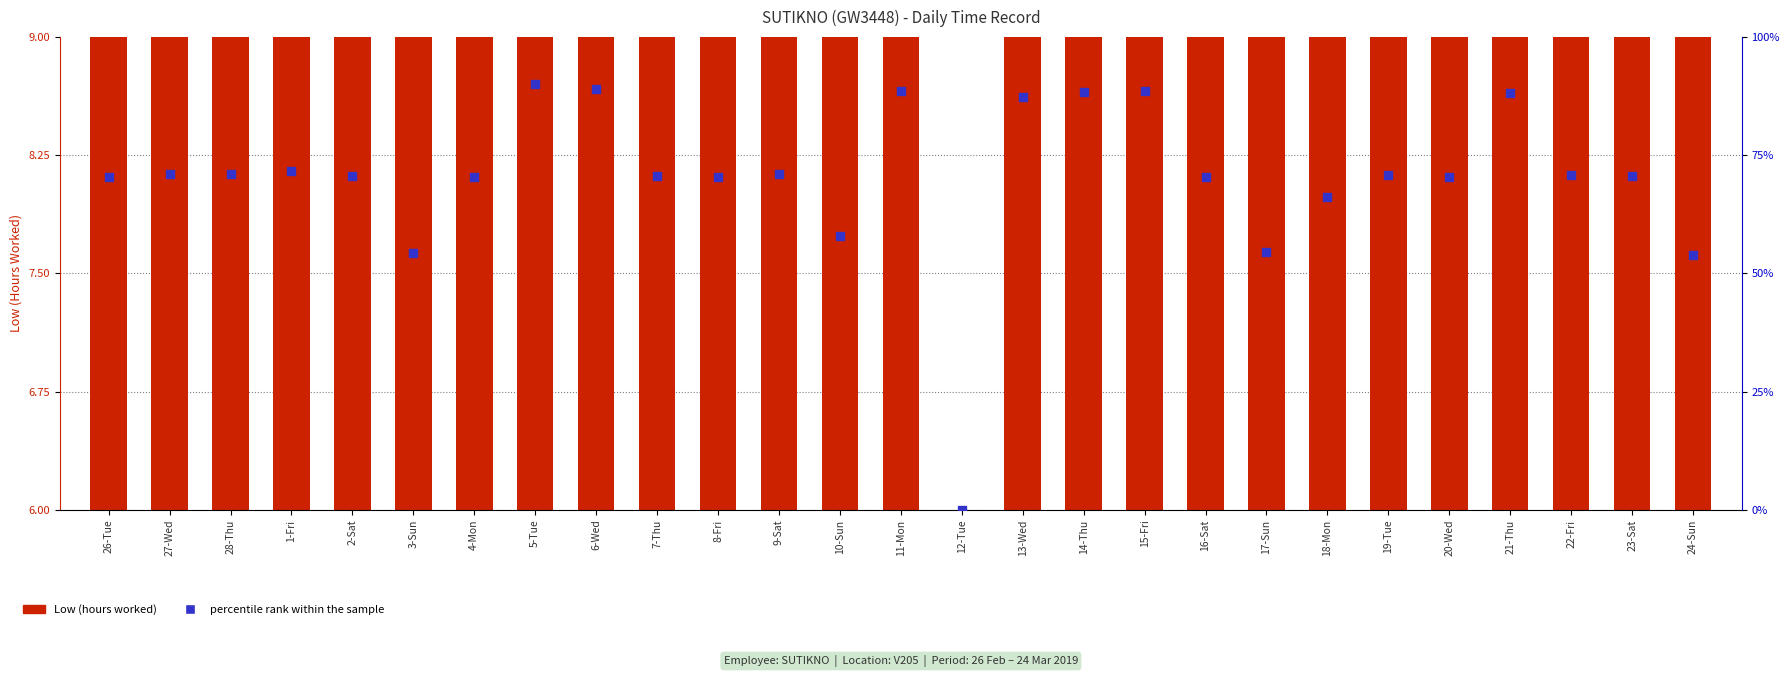

Which series has the largest total across all categories?

percentile rank within the sample